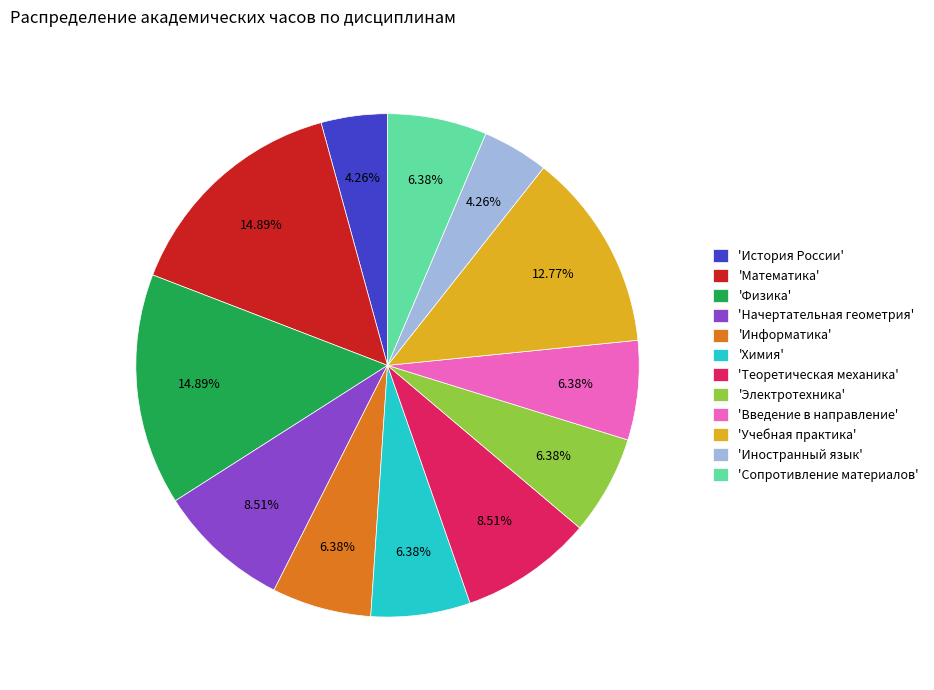

Is the sum of 'История России' and 'Сопротивление материалов' greater than half?

No